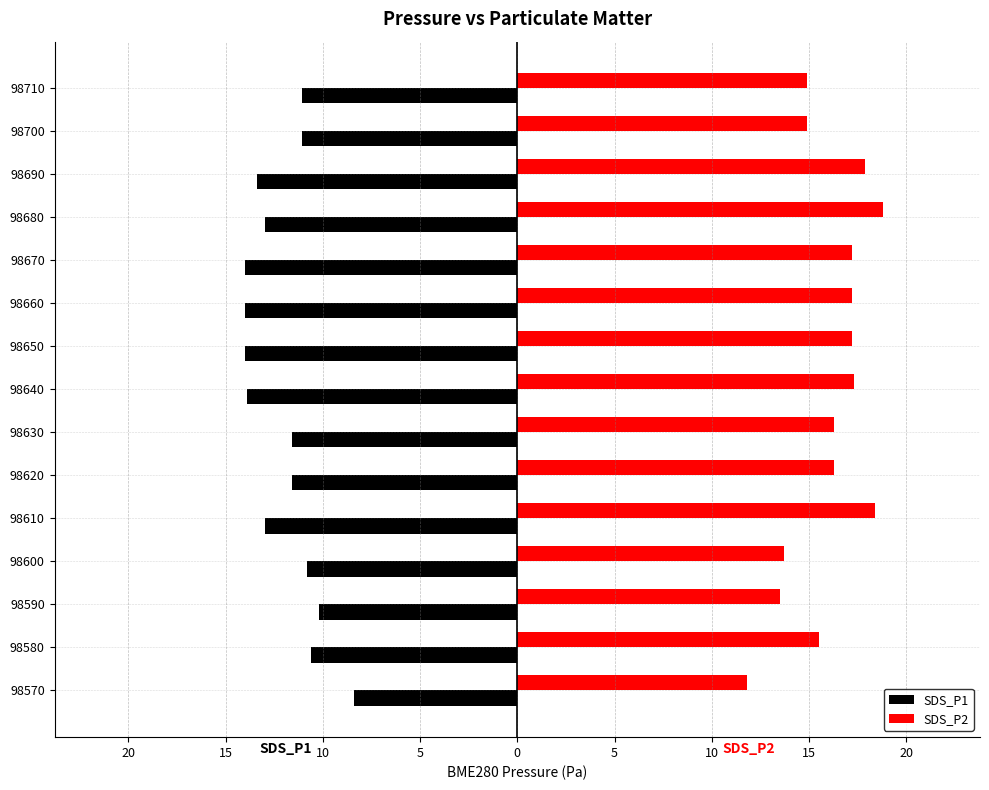

What is the difference between the maximum and second lowest values in the SDS_P1 series?

5.6